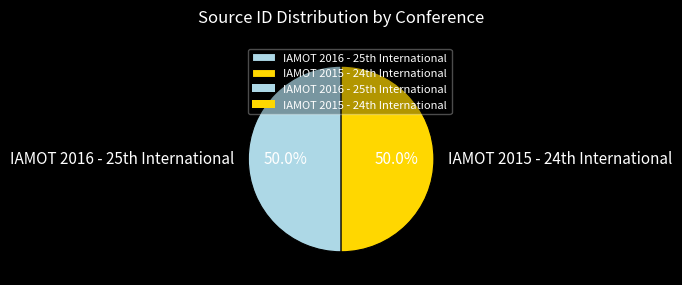

How many segments does this pie chart have?

2